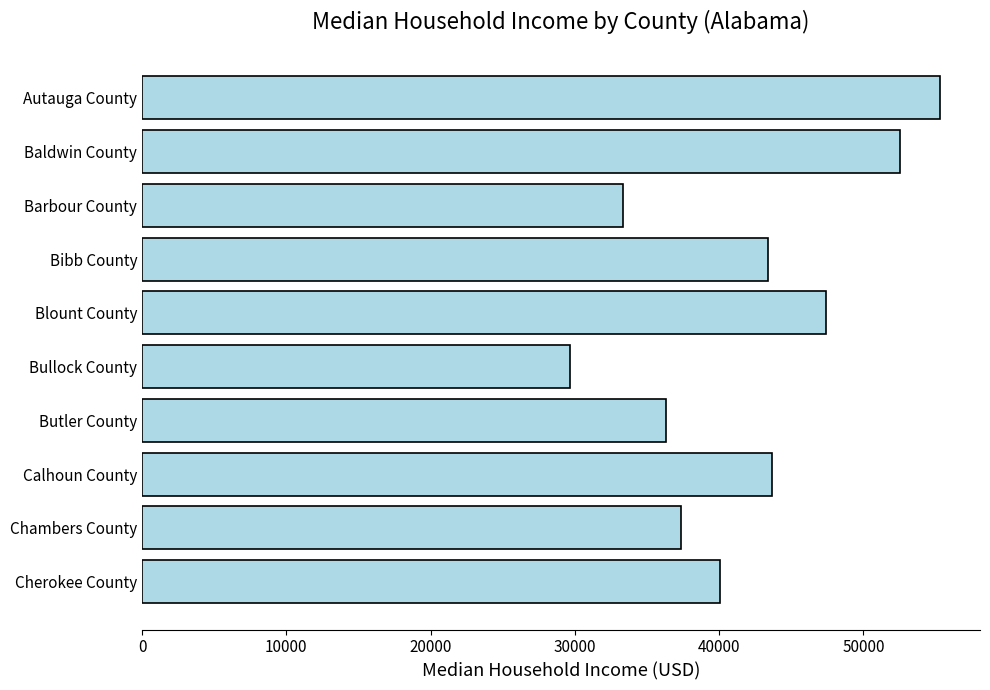

The chart shows a value of 16289 at Cherokee County. True or false?

False